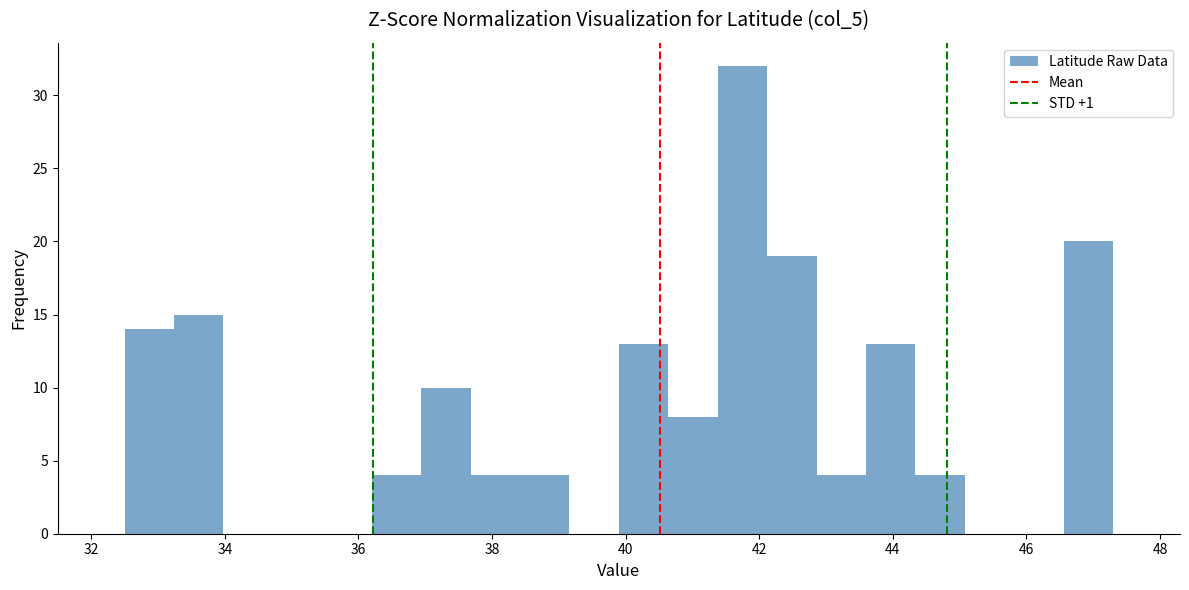

Read against the x-axis, roughly where is the centre of the tallest bar?

41.8